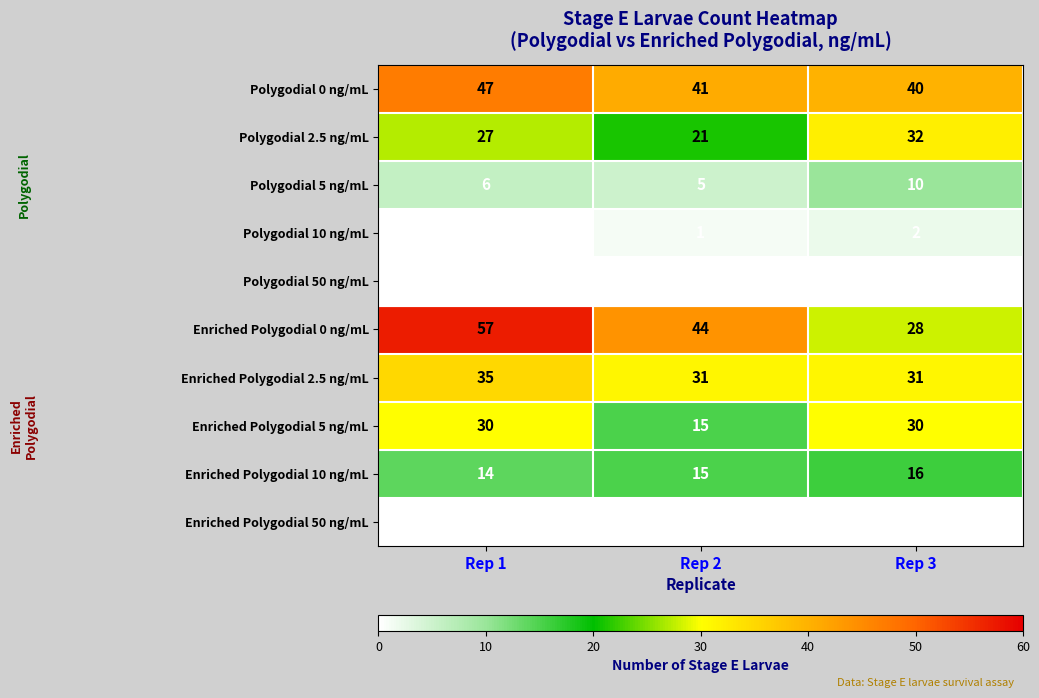

Reading left to right, extract all data points from this chart.

Polygodial 0 ng/mL: Rep 1=47	Rep 2=41	Rep 3=40
Polygodial 2.5 ng/mL: Rep 1=27	Rep 2=21	Rep 3=32
Polygodial 5 ng/mL: Rep 1=6	Rep 2=5	Rep 3=10
Polygodial 10 ng/mL: Rep 1=0	Rep 2=1	Rep 3=2
Polygodial 50 ng/mL: Rep 1=0	Rep 2=0	Rep 3=0
Enriched Polygodial 0 ng/mL: Rep 1=57	Rep 2=44	Rep 3=28
Enriched Polygodial 2.5 ng/mL: Rep 1=35	Rep 2=31	Rep 3=31
Enriched Polygodial 5 ng/mL: Rep 1=30	Rep 2=15	Rep 3=30
Enriched Polygodial 10 ng/mL: Rep 1=14	Rep 2=15	Rep 3=16
Enriched Polygodial 50 ng/mL: Rep 1=0	Rep 2=0	Rep 3=0